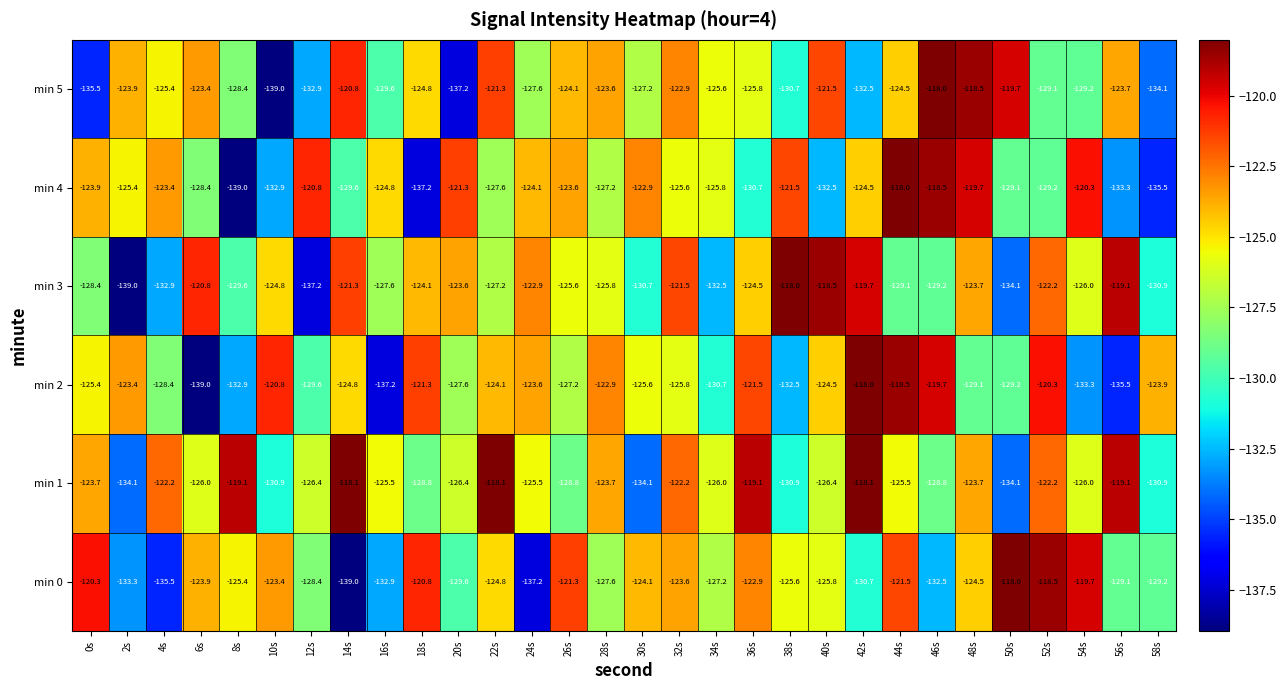

What is the smallest value displayed?

-139.0